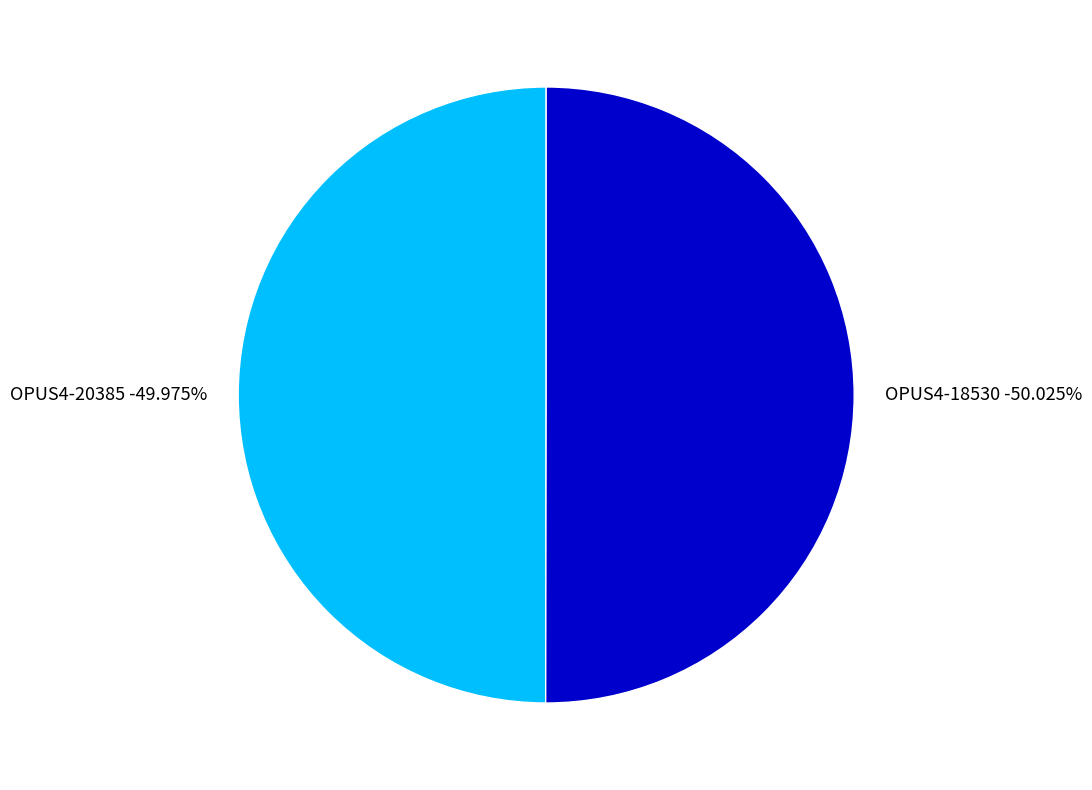

What percentage is NOT represented by OPUS4-18530?

50.0%